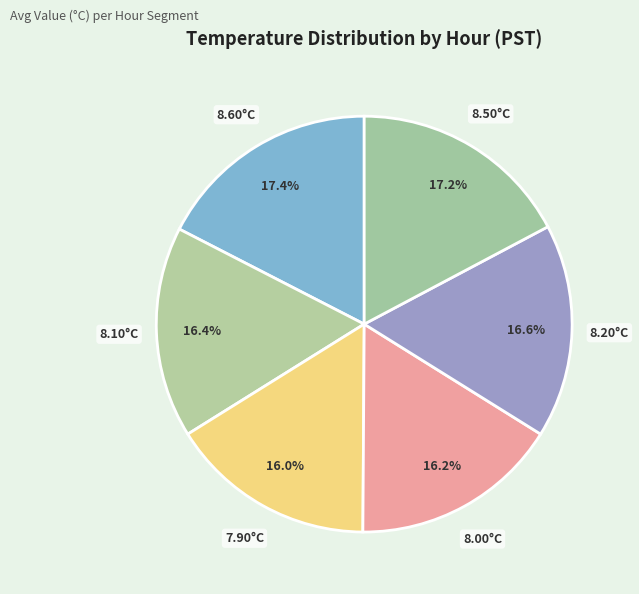

How many segments does this pie chart have?

6